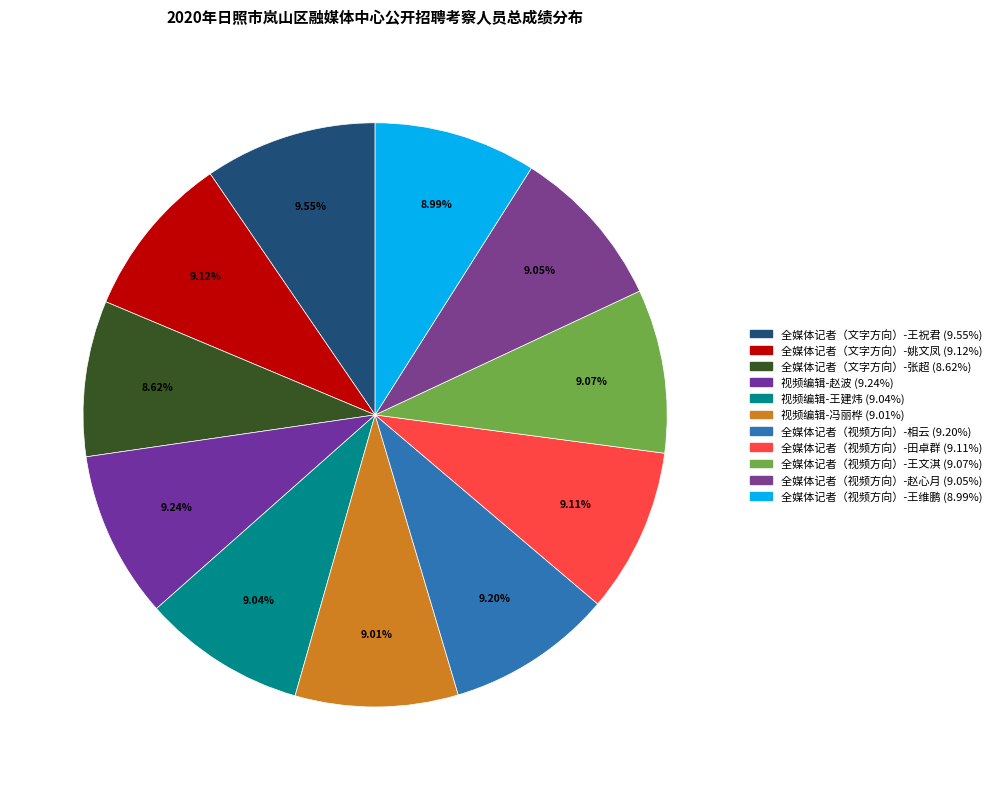

True or false: 视频编辑-赵波 accounts for 19% of the total.

False